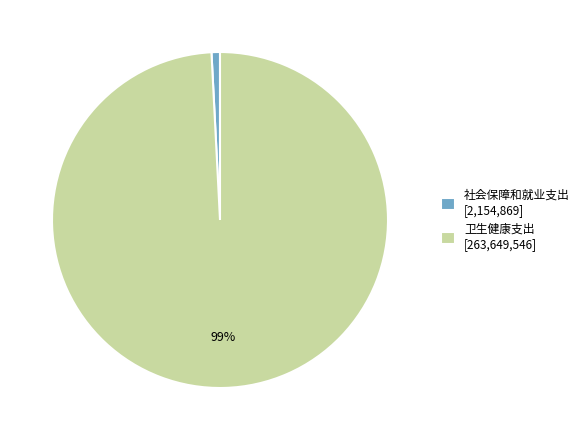

How many segments does this pie chart have?

2